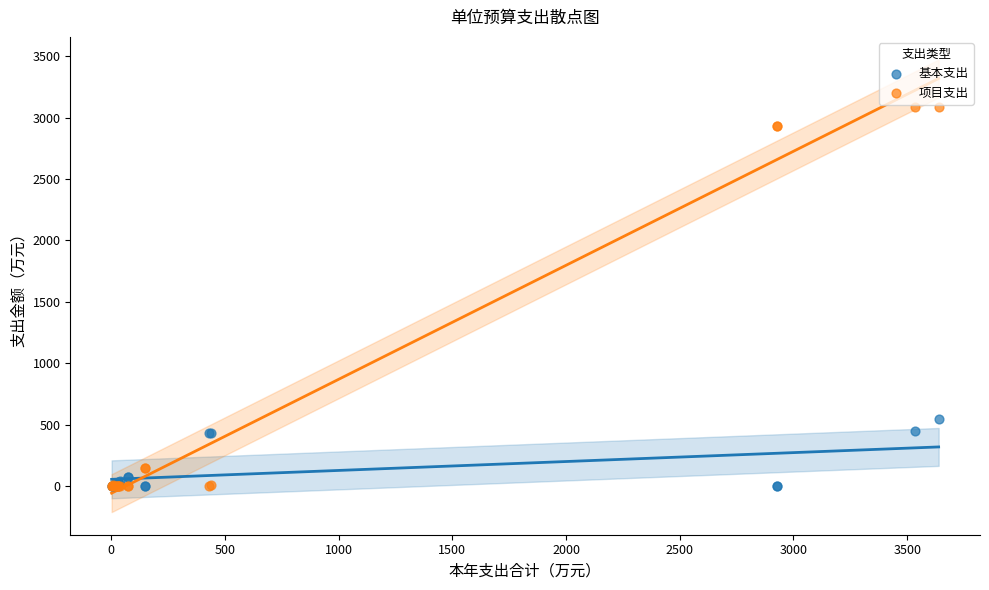

What are all the series names shown in the legend?

基本支出, 项目支出